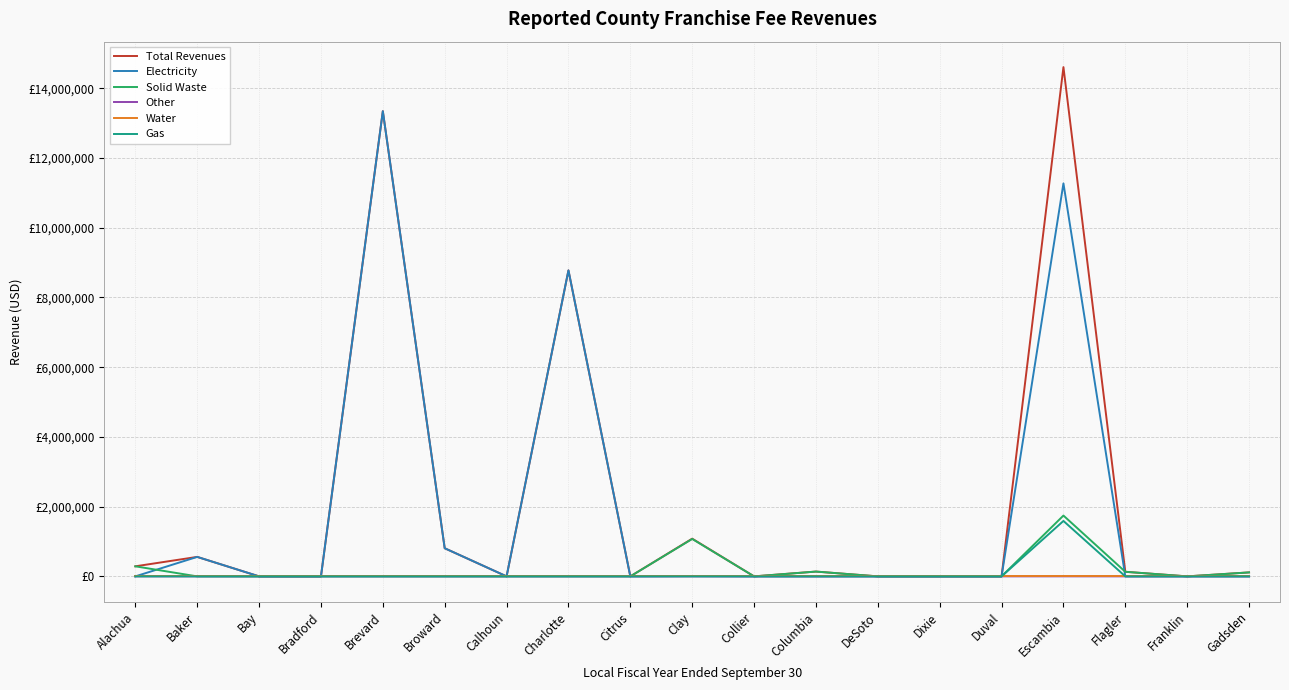

Is this an area chart (filled region under the line)?

No